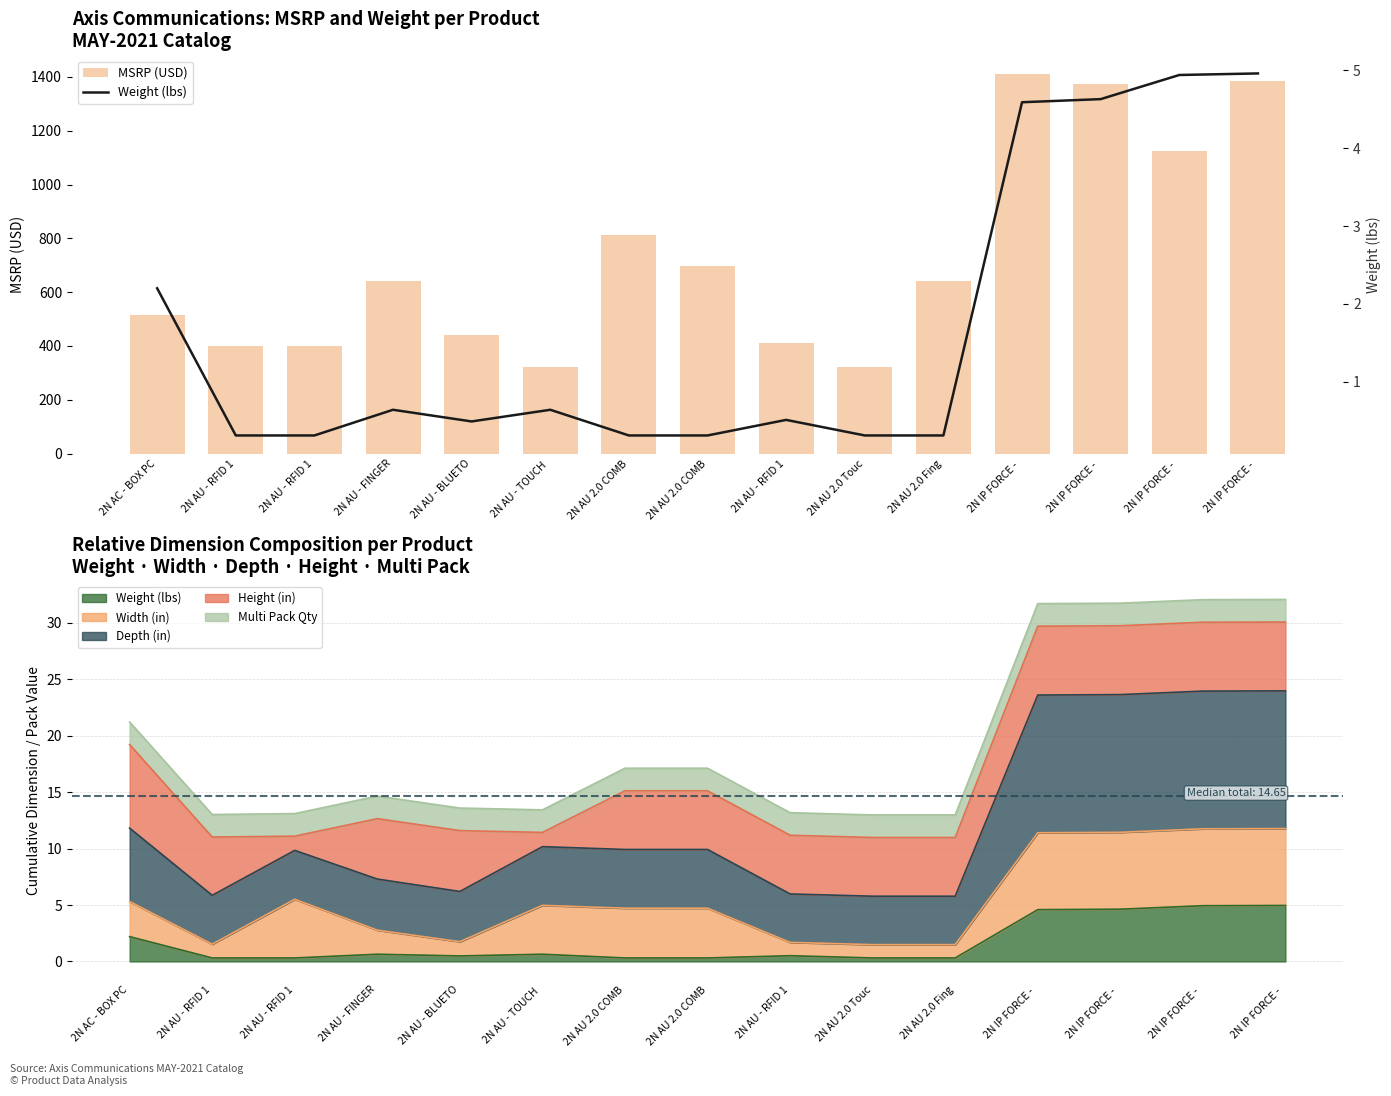

Which series has the largest total across all categories?

MSRP (USD)